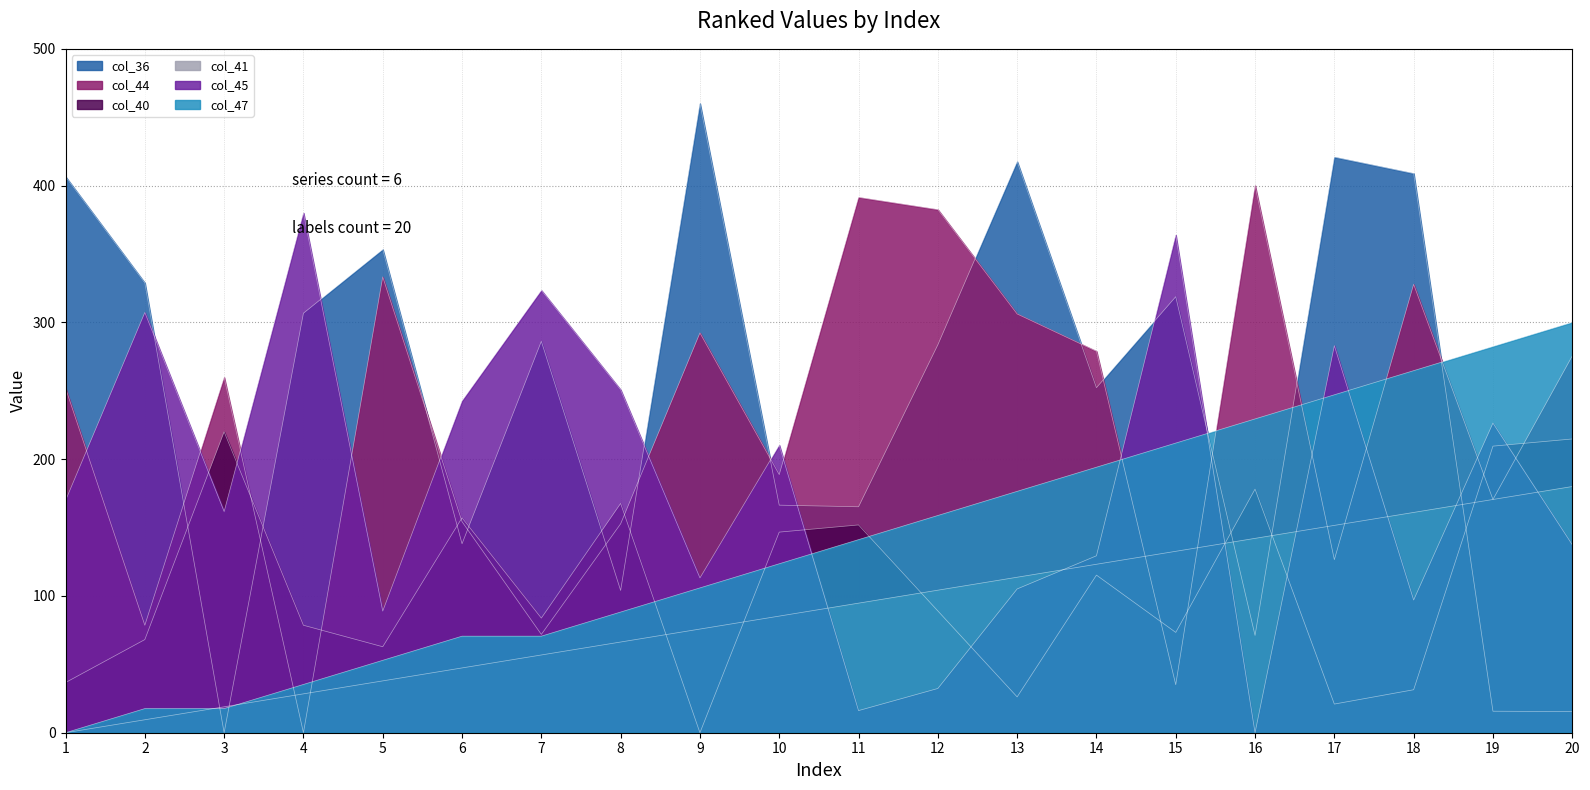

Where do col_44 and col_47 first cross each other?

3 and 4